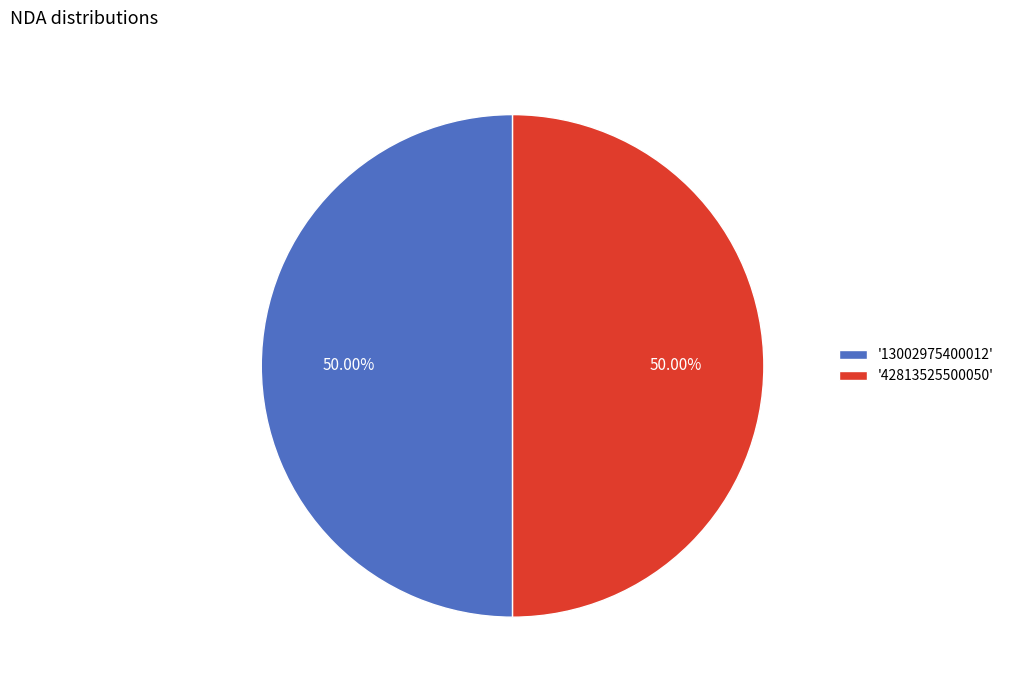

Approximately how many times larger is the value at '13002975400012' compared to '42813525500050'?

1.0